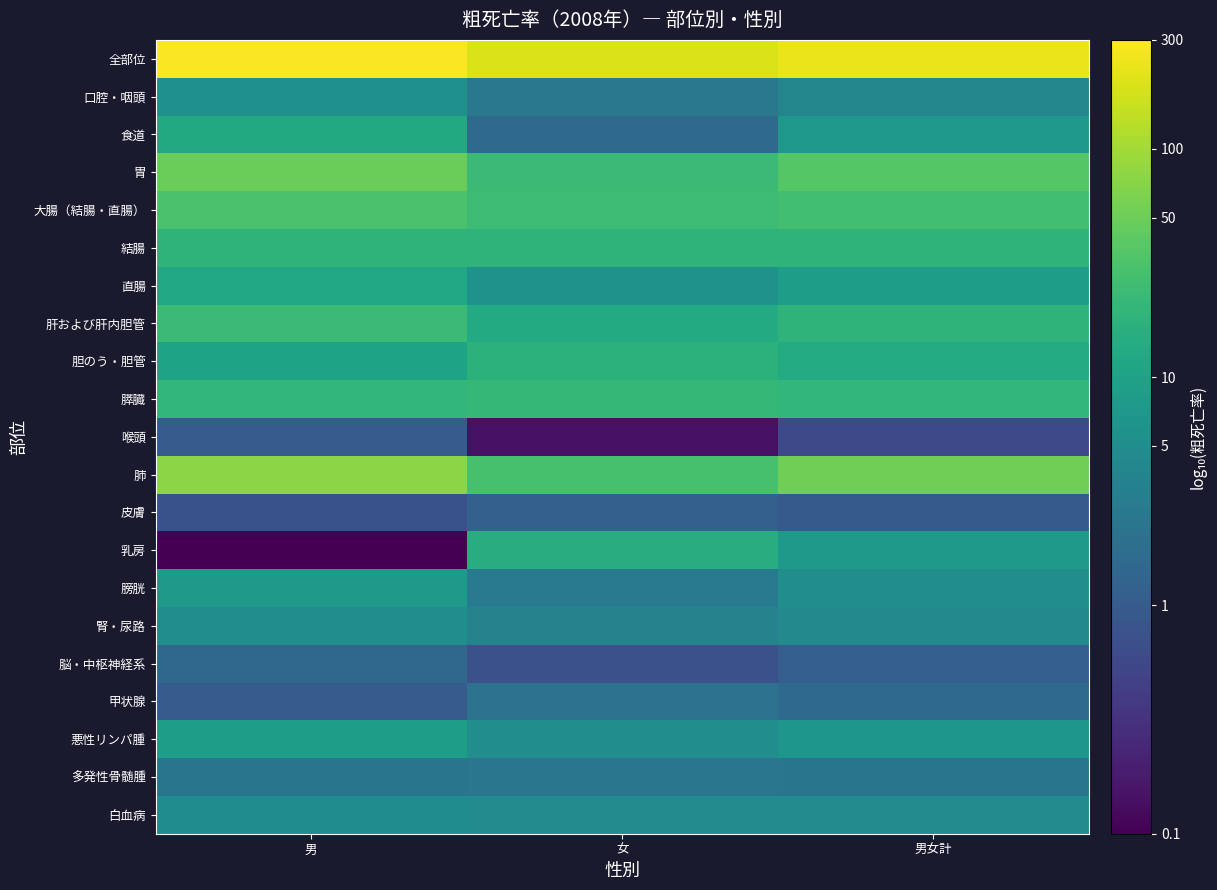

Reading left to right, list all the values displayed in this chart.

全部位: 男=2.5	女=2.3	男女計=2.4
口腔・咽頭: 男=0.7	女=0.4	男女計=0.6
食道: 男=1.1	女=0.2	男女計=0.9
胃: 男=1.7	女=1.4	男女計=1.6
大腸（結腸・直腸）: 男=1.5	女=1.4	男女計=1.4
結腸: 男=1.3	女=1.3	男女計=1.3
直腸: 男=1.1	女=0.8	男女計=0.9
肝および肝内胆管: 男=1.4	女=1.1	男女計=1.3
胆のう・胆管: 男=1.0	女=1.2	男女計=1.1
膵臓: 男=1.3	女=1.3	男女計=1.3
喉頭: 男=0.0	女=-0.8	男女計=-0.2
肺: 男=1.9	女=1.5	男女計=1.7
皮膚: 男=-0.1	女=0.1	男女計=-0.0
乳房: 男=-3.0	女=1.2	男女計=0.9
膀胱: 男=0.9	女=0.4	男女計=0.7
腎・尿路: 男=0.7	女=0.6	男女計=0.6
脳・中枢神経系: 男=0.2	女=-0.1	男女計=0.0
甲状腺: 男=0.0	女=0.3	男女計=0.2
悪性リンパ腫: 男=0.9	女=0.7	男女計=0.8
多発性骨髄腫: 男=0.3	女=0.4	男女計=0.4
白血病: 男=0.7	女=0.7	男女計=0.7